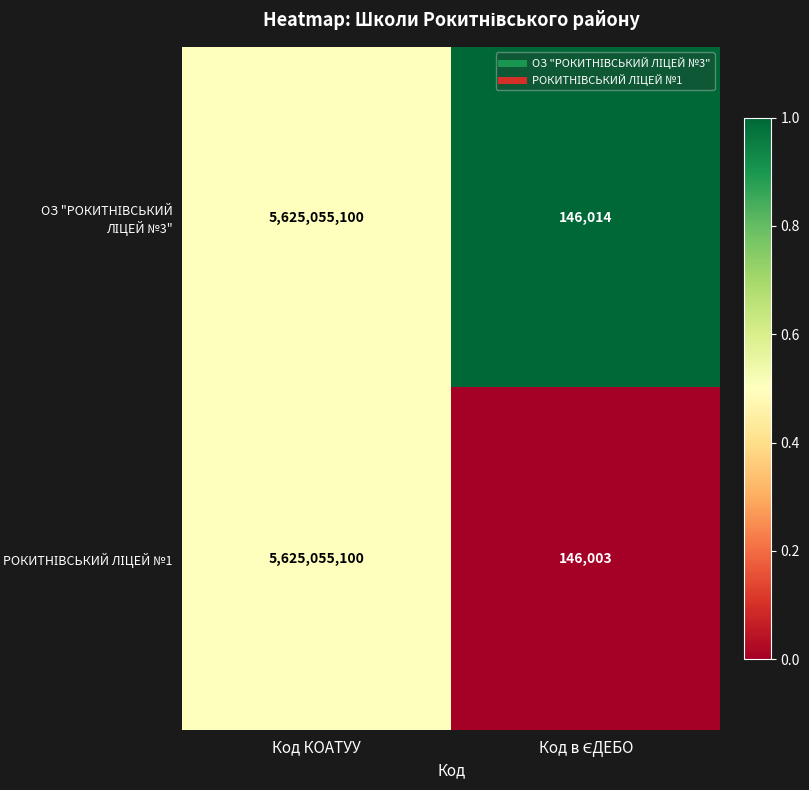

What is the total value across all series at Код КОАТУУ?

11250110200